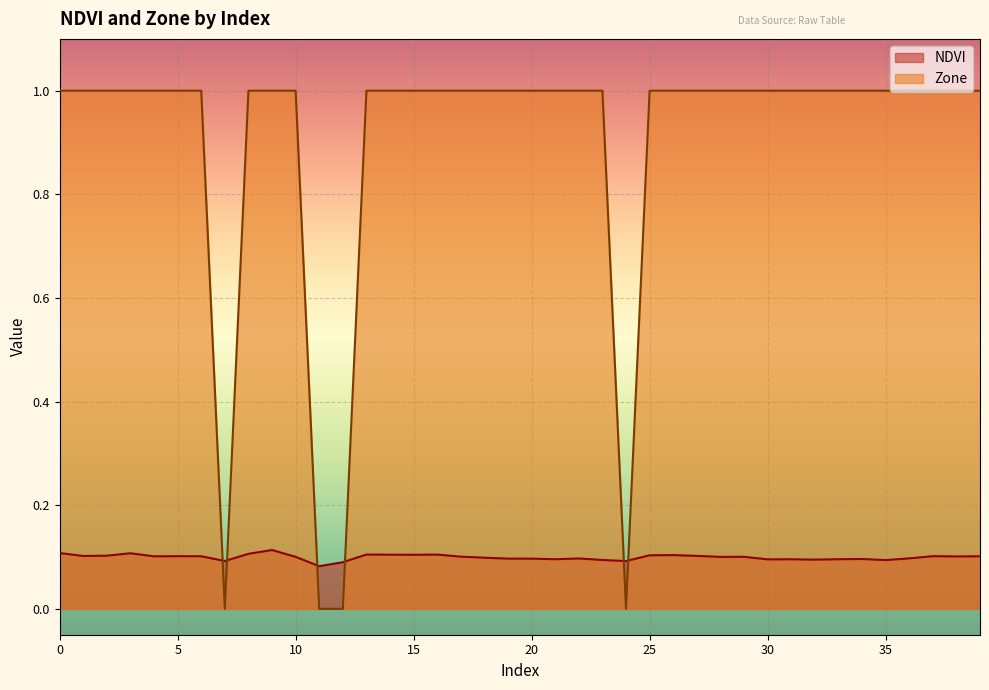

Rank the series by their average value, from highest to lowest.

Zone, NDVI